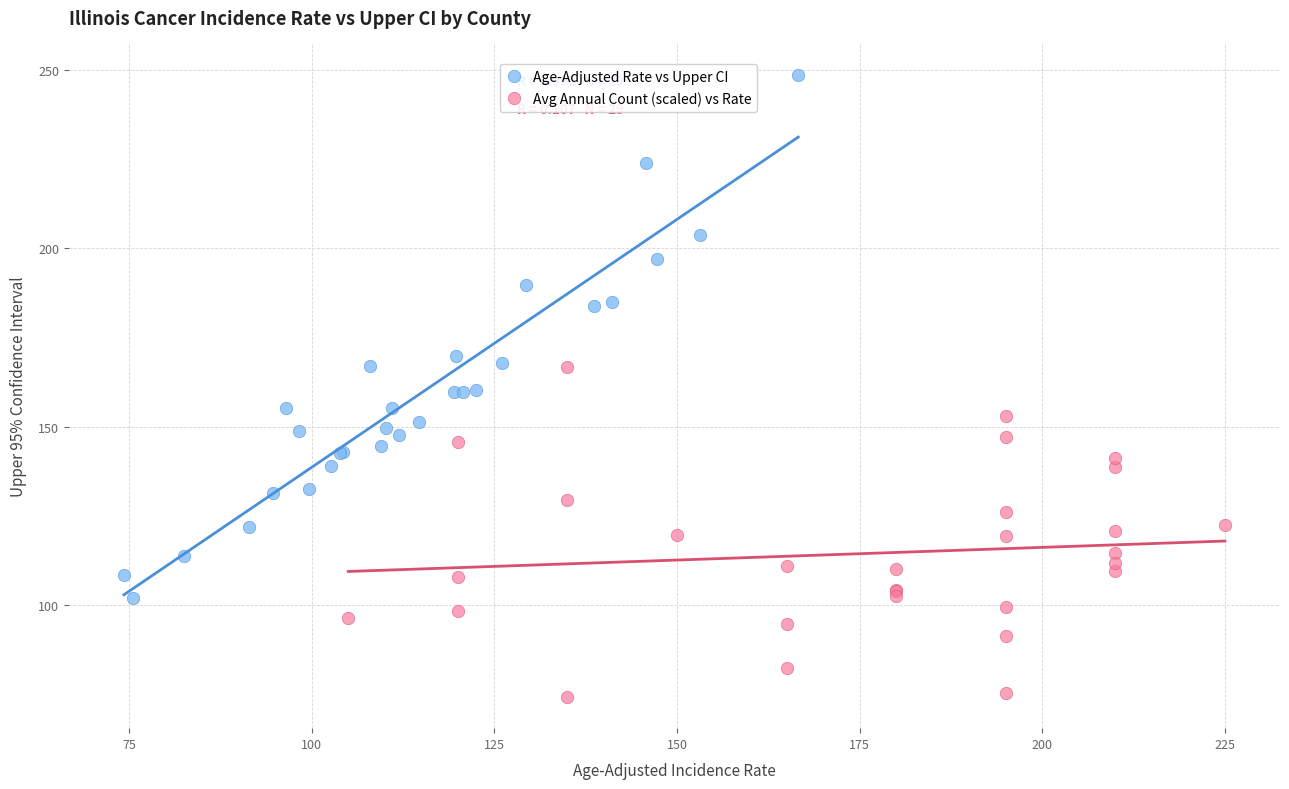

Which series contains the highest Y value?

Age-Adjusted Rate vs Upper CI